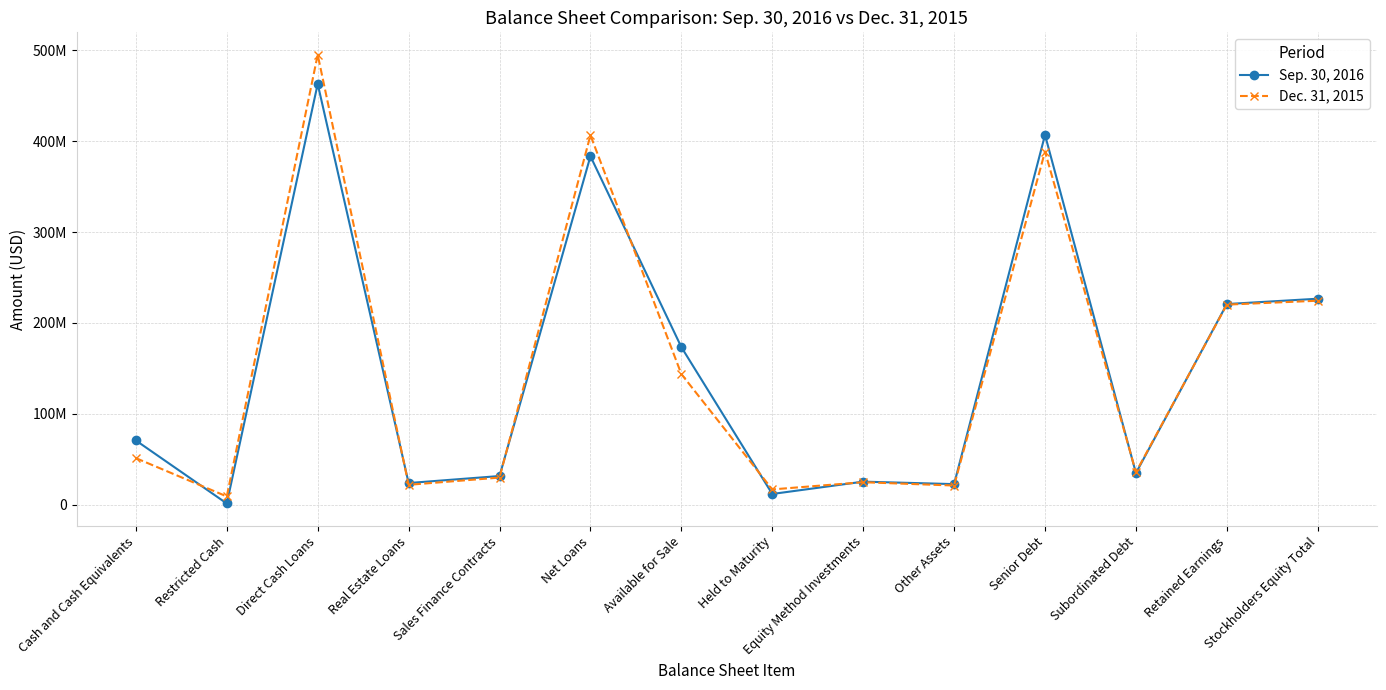

At which category does Dec. 31, 2015 reach its first local peak?

Direct Cash Loans